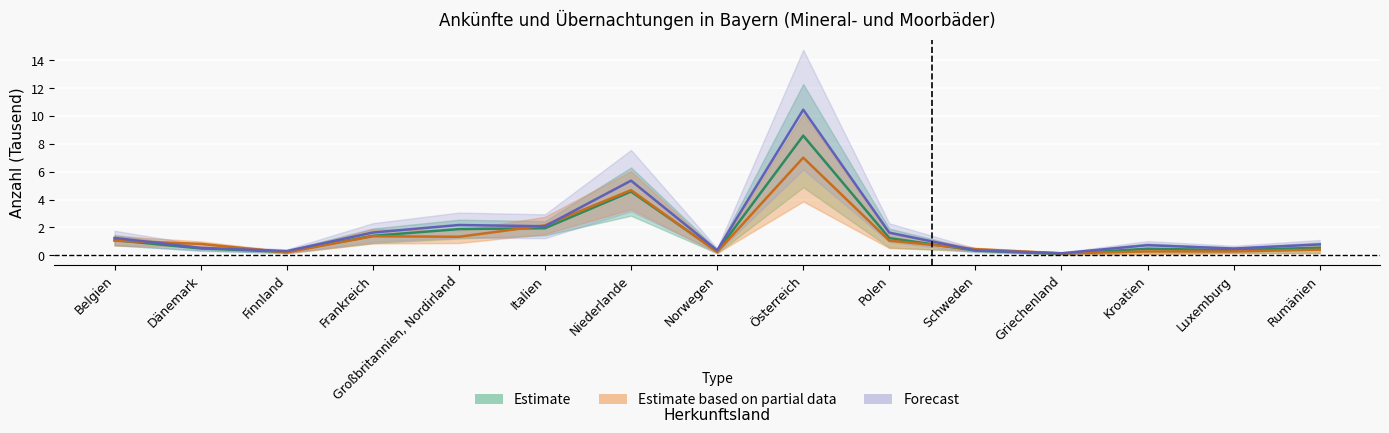

How many lines are shown in the chart?

3